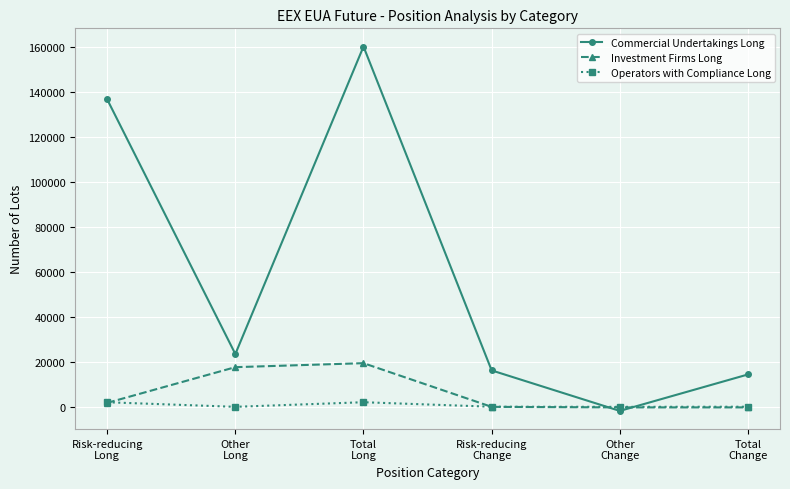

What is the greatest value displayed?

159994